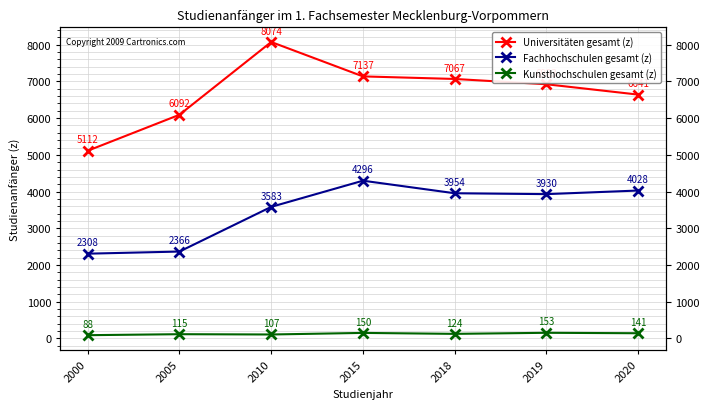

True or false: Fachhochschulen gesamt (z) and Universitäten gesamt (z) intersect in this chart.

False